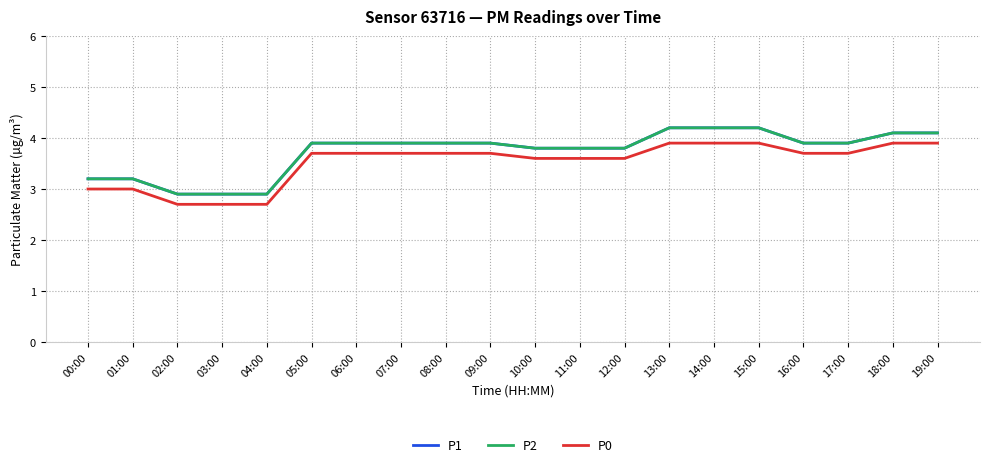

Does the chart have visible grid lines?

Yes